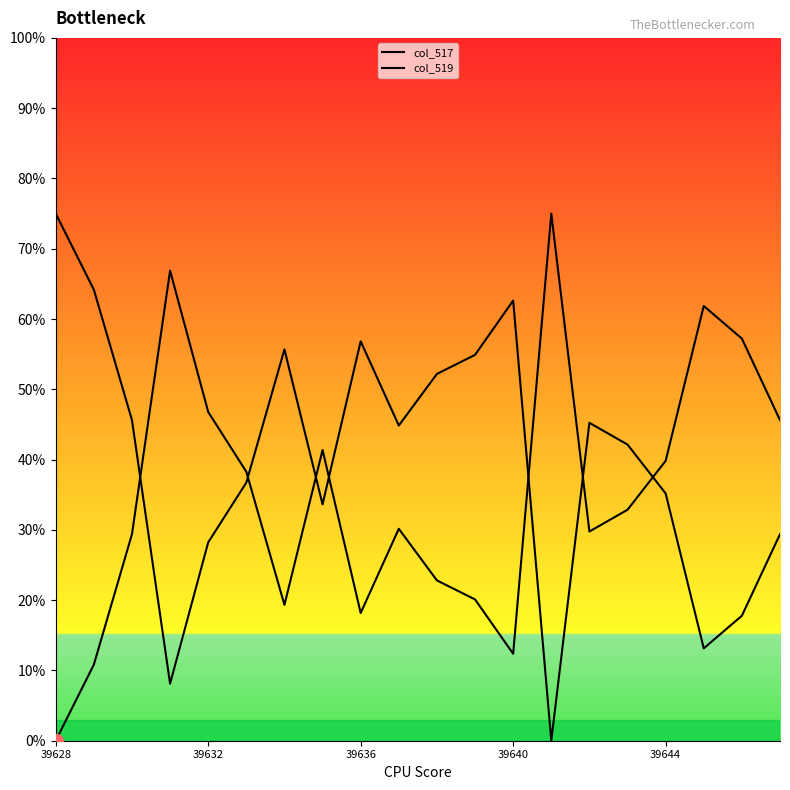

True or false: col_517 and col_519 intersect in this chart.

True